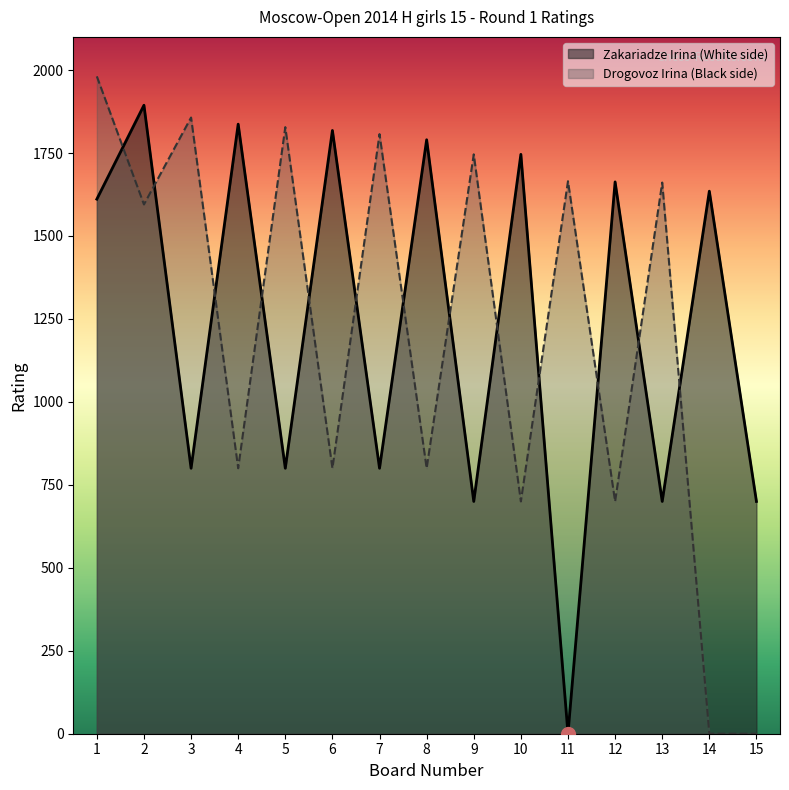

What is the spread (max minus min) of values at 5?

1028